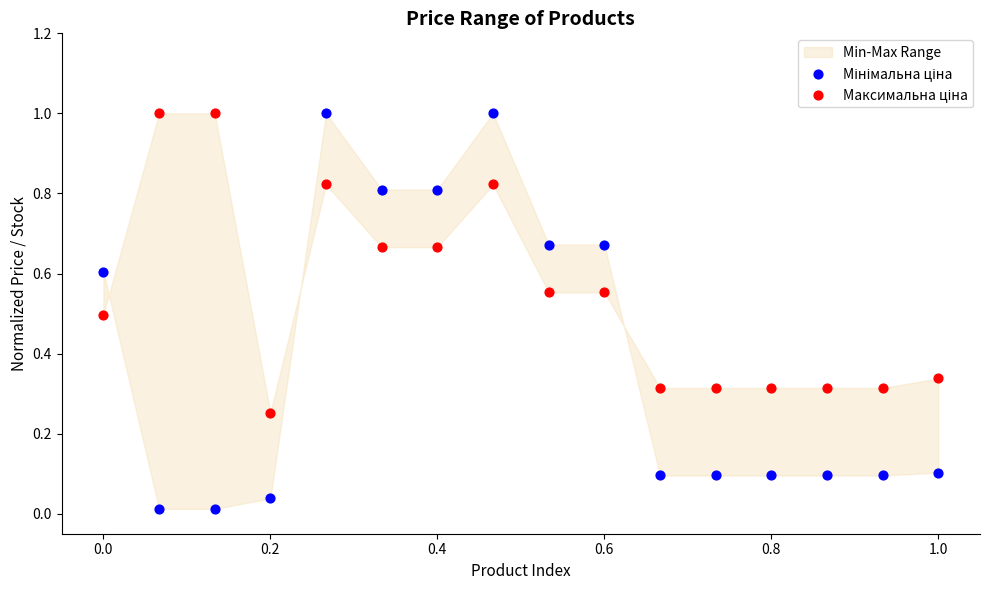

What is the X range (max minus min) for the scatter plot?

1.0